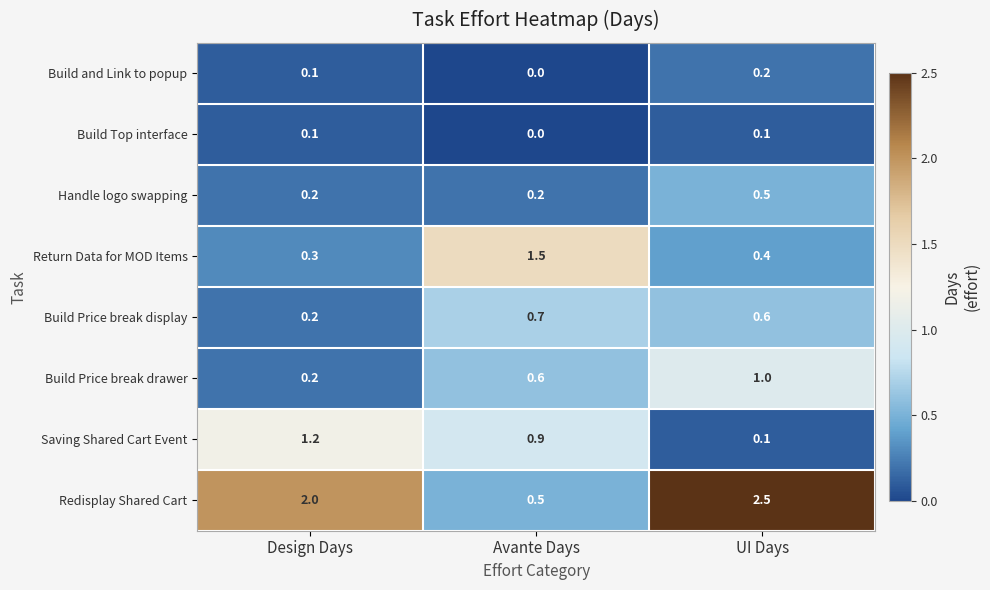

True or false: Build Price break display has a value of 0.6 at UI Days.

True